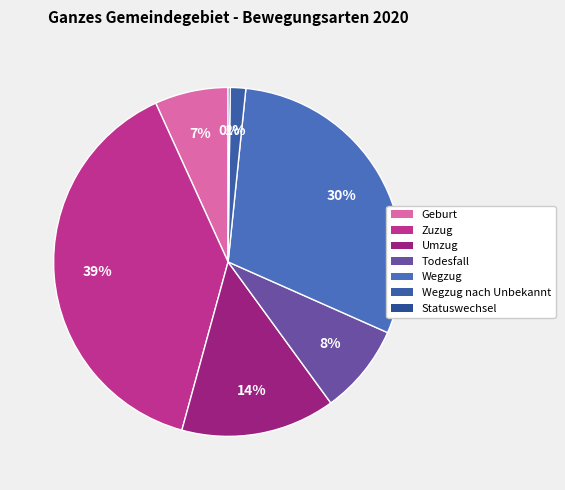

Count the number of slices in the pie.

7